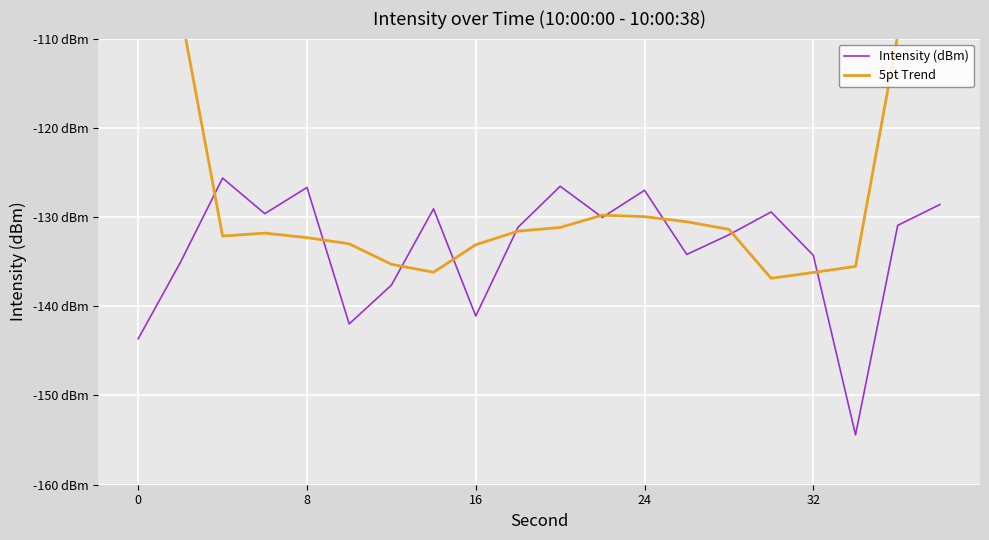

Reading left to right, list all the values displayed in this chart.

Intensity (dBm): -143.6	-135.1	-125.6	-129.6	-126.7	-142.0	-137.6	-129.1	-141.1	-131.2	-126.6	-130.0	-127.0	-134.2	-132.0	-129.4	-134.3	-154.4	-130.9	-128.6
5pt Trend: -80.9	-106.8	-132.1	-131.8	-132.3	-133.0	-135.3	-136.2	-133.1	-131.6	-131.2	-129.8	-130.0	-130.5	-131.4	-136.9	-136.2	-135.5	-109.6	-82.8